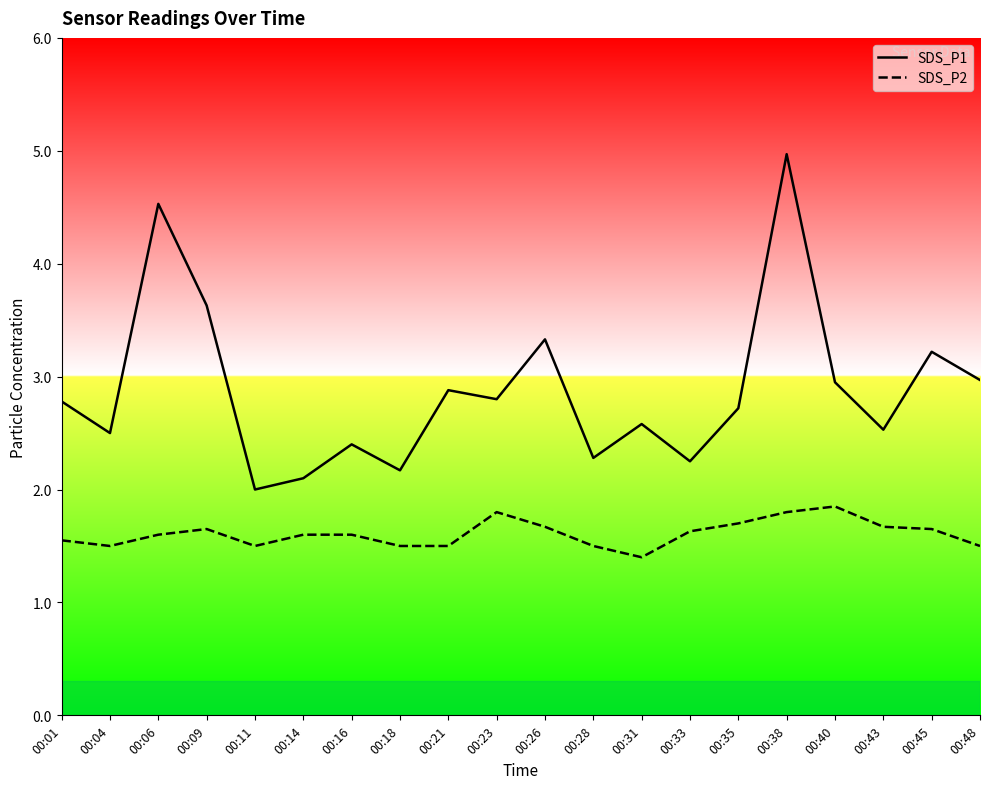

At which category is the sum across all series the highest?

00:38